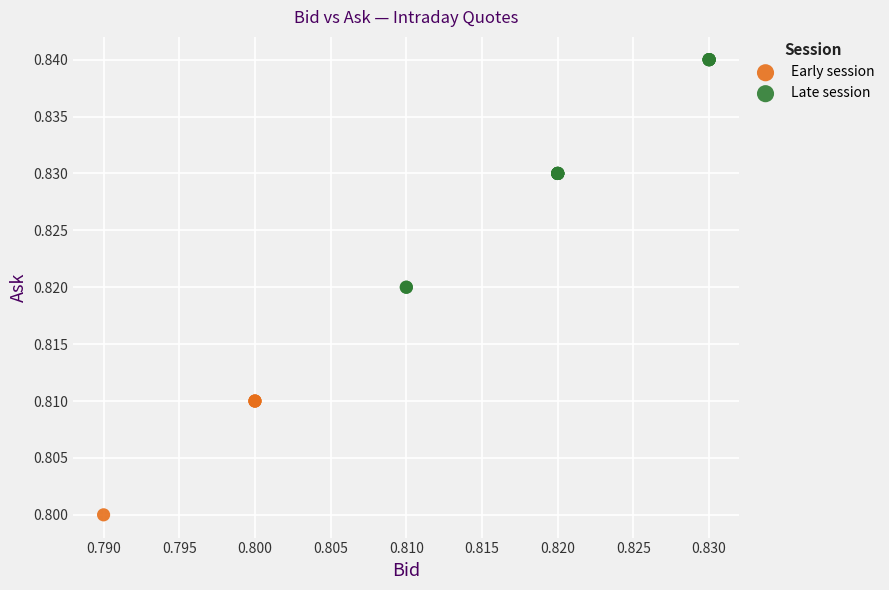

Which series has the widest spread of Y values?

Late session